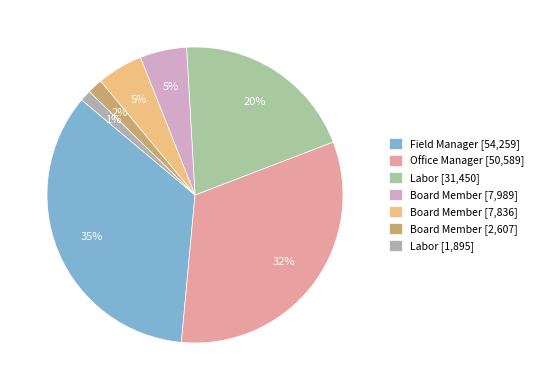

To the nearest percent, what is the difference between the largest and smallest slice percentages?

33%